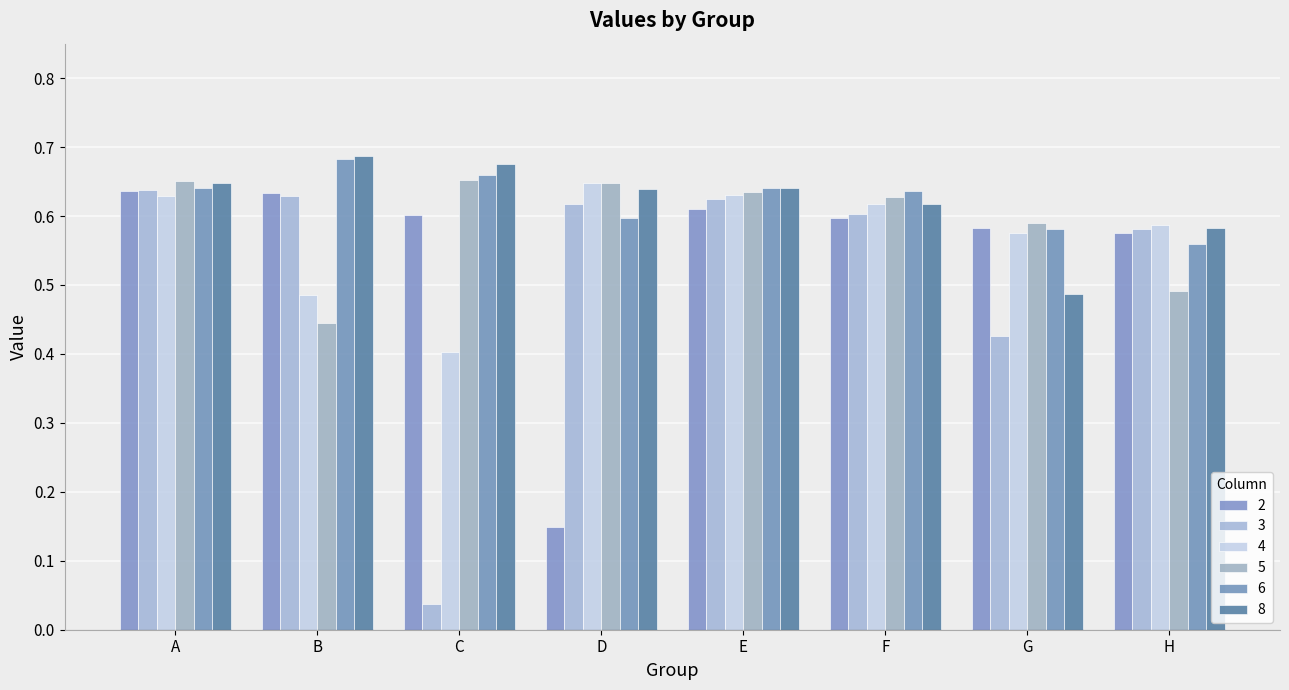

Which has a higher value, E or C?

E